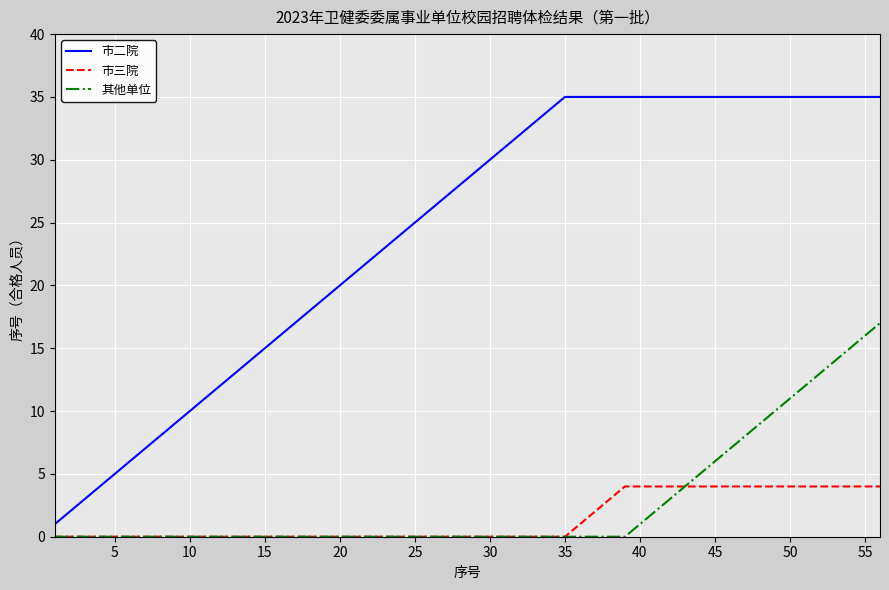

True or false: 市二院 and 市三院 intersect in this chart.

False